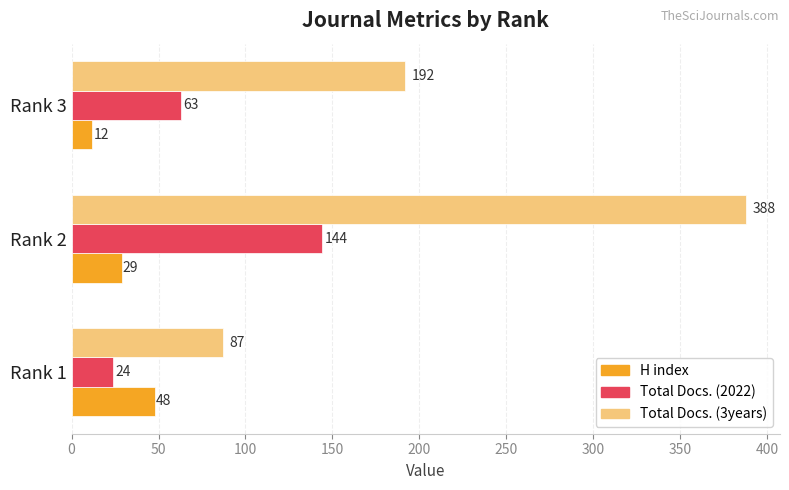

How many data points in H index are less than 29?

1